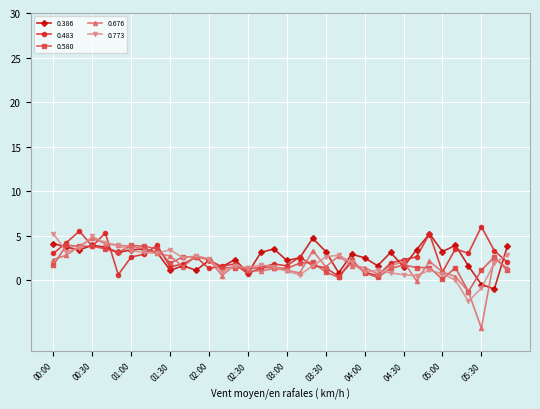

What is the maximum value shown in the chart?

6.0